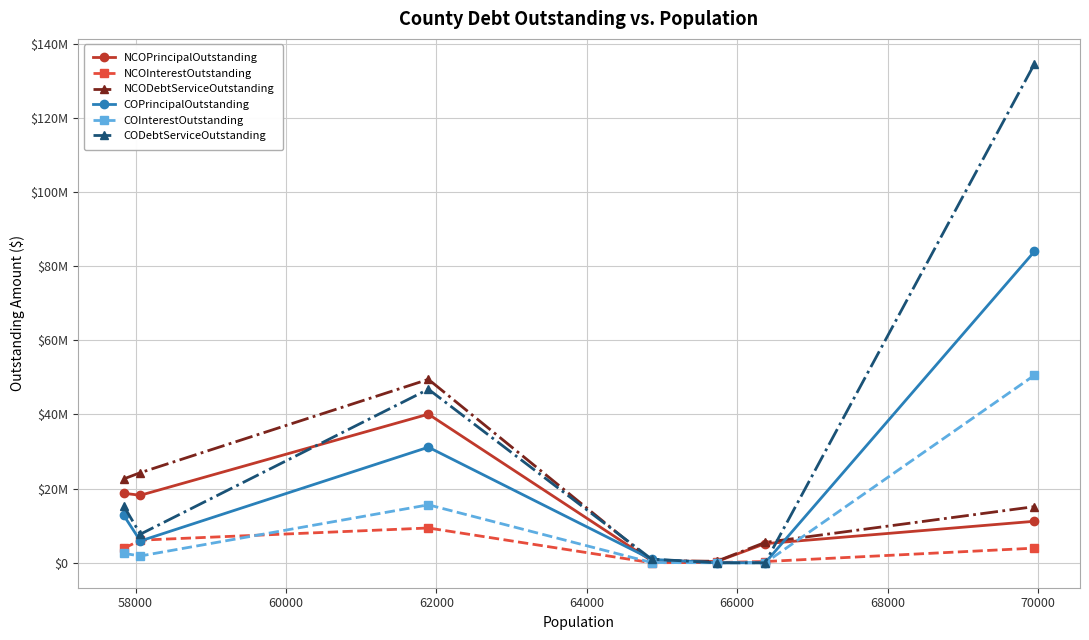

What is the value of the NCOPrincipalOutstanding point at the 5th from the left?

333333.4